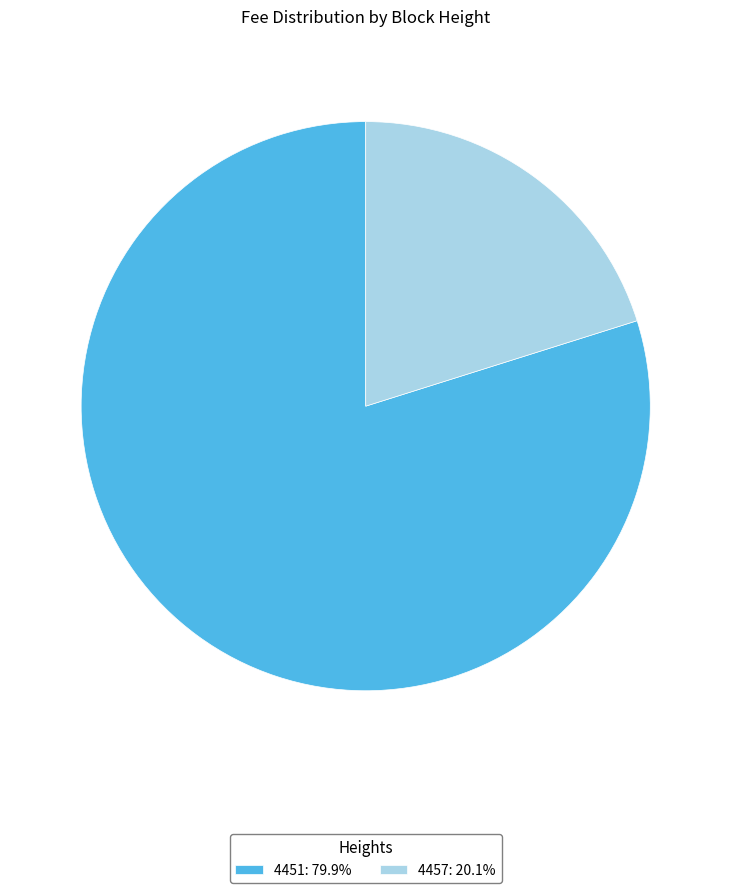

How many segments does this pie chart have?

2